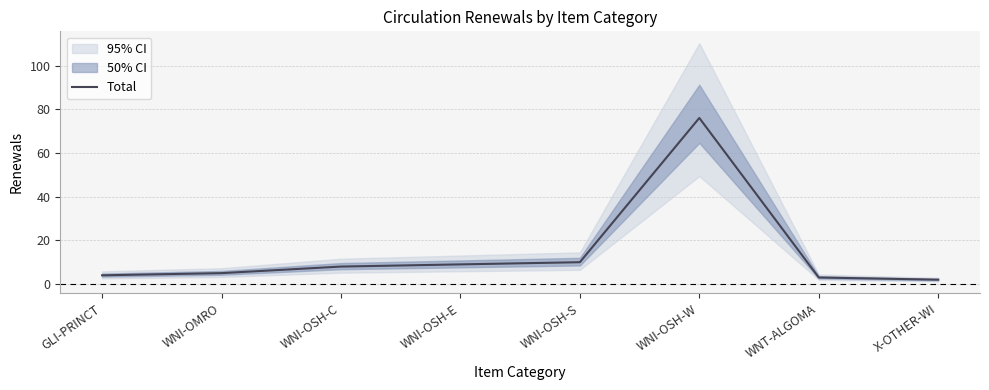

What is the sum of all values?

117